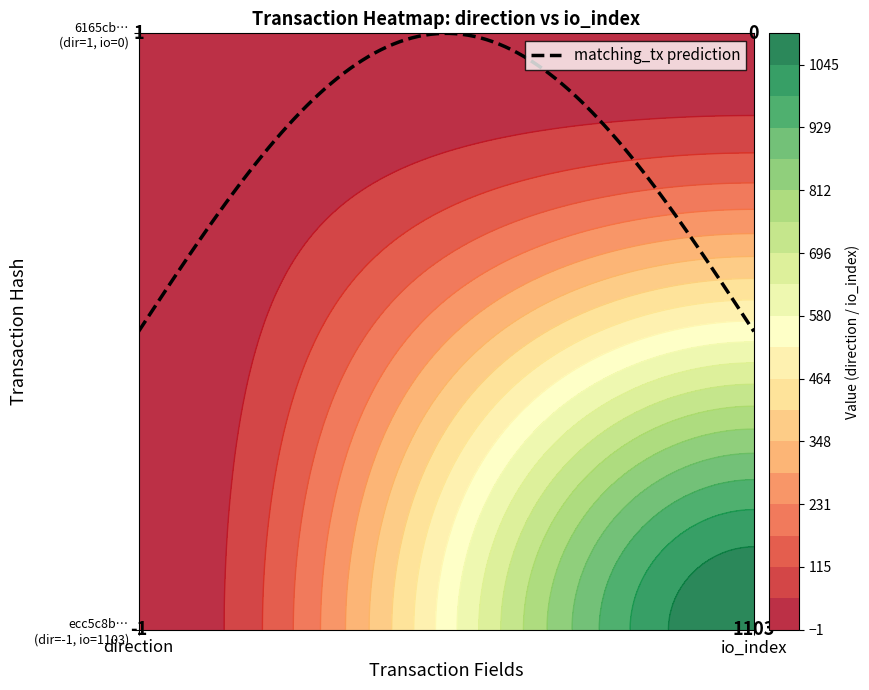

What value does the 6165cbbd018b9dd3c5e405303cfa7baa828978a series have at -1?

1